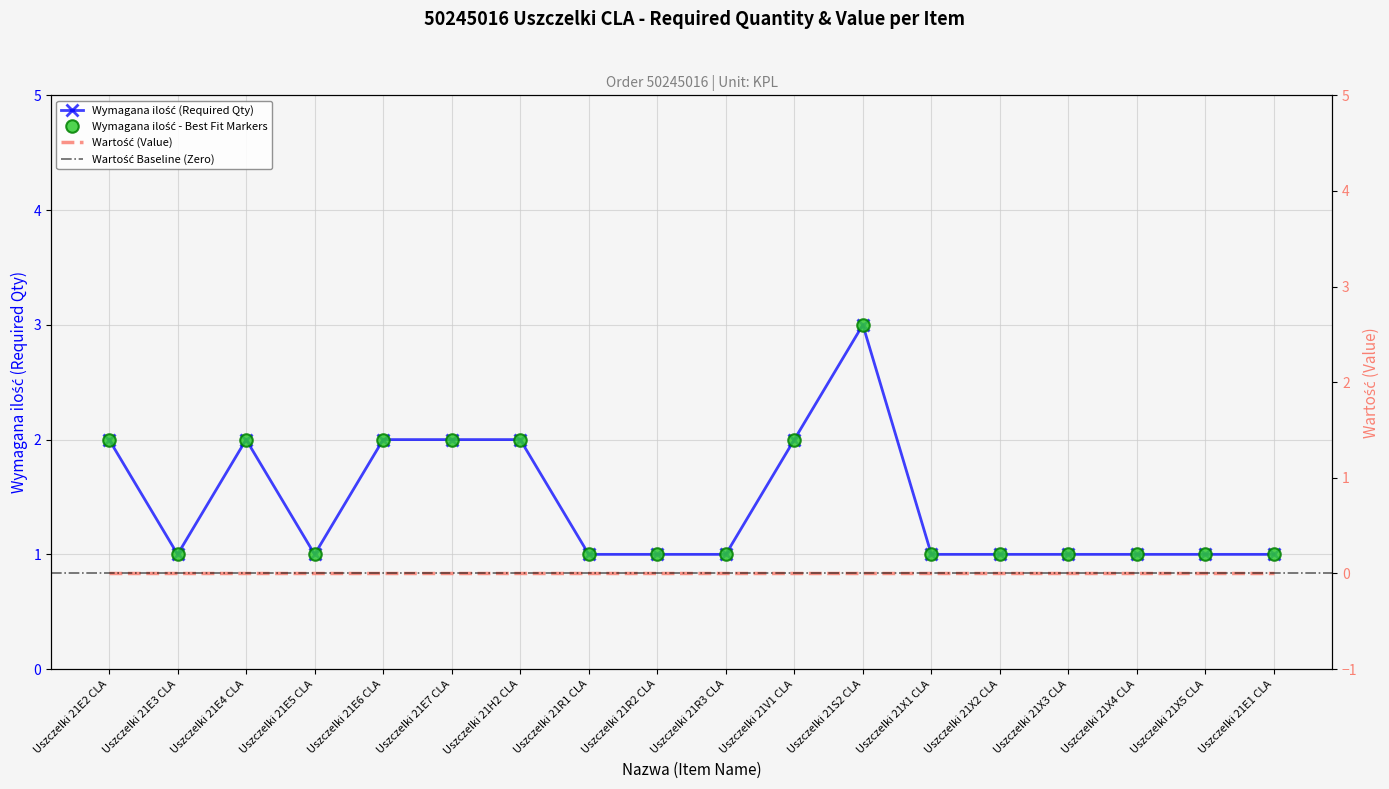

What is the change in value from Uszczelki 21V1 CLA to Uszczelki 21X2 CLA?

-1